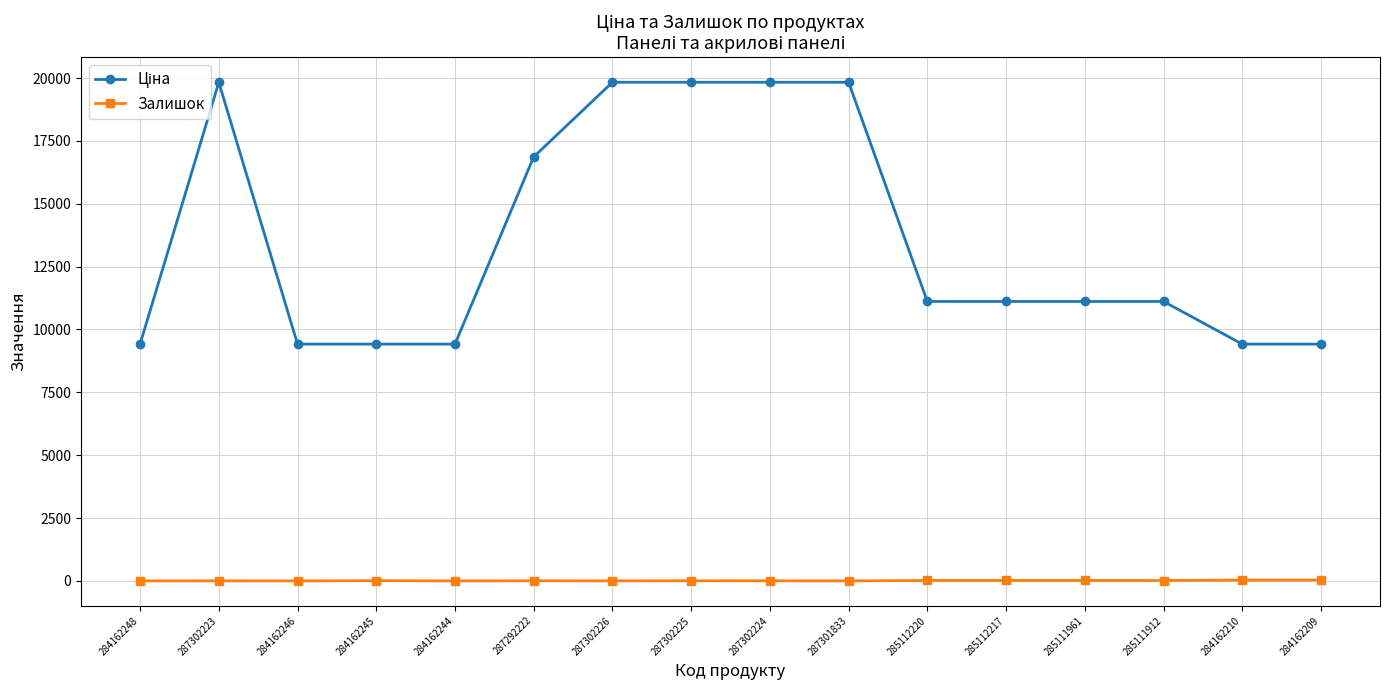

The Залишок series shows 0.0 at 287301833. True or false?

True